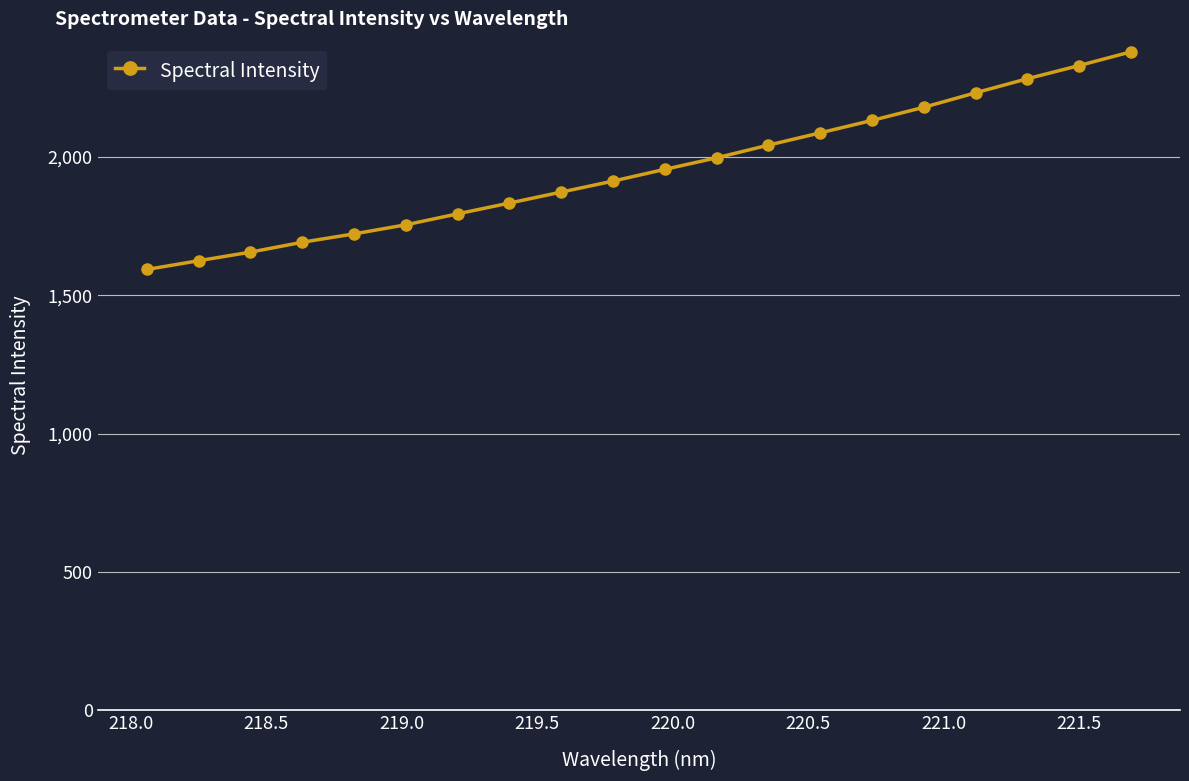

What is the minimum value shown in the chart?

1592.8